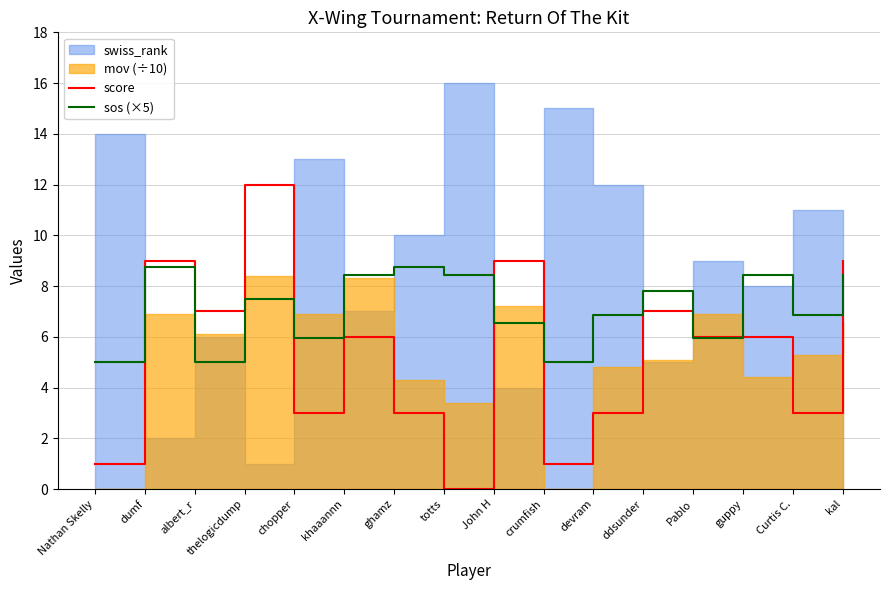

Is the value of sos (×5) at thelogicdump greater than the value of score at devram?

Yes